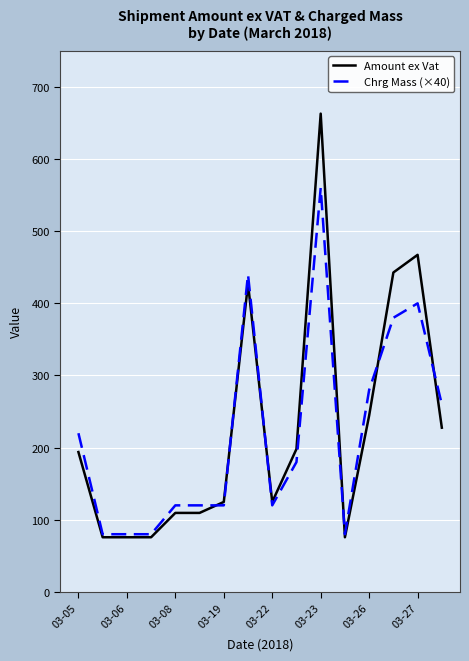

List the series in order of their peak value, lowest first.

Chrg Mass (×40), Amount ex Vat